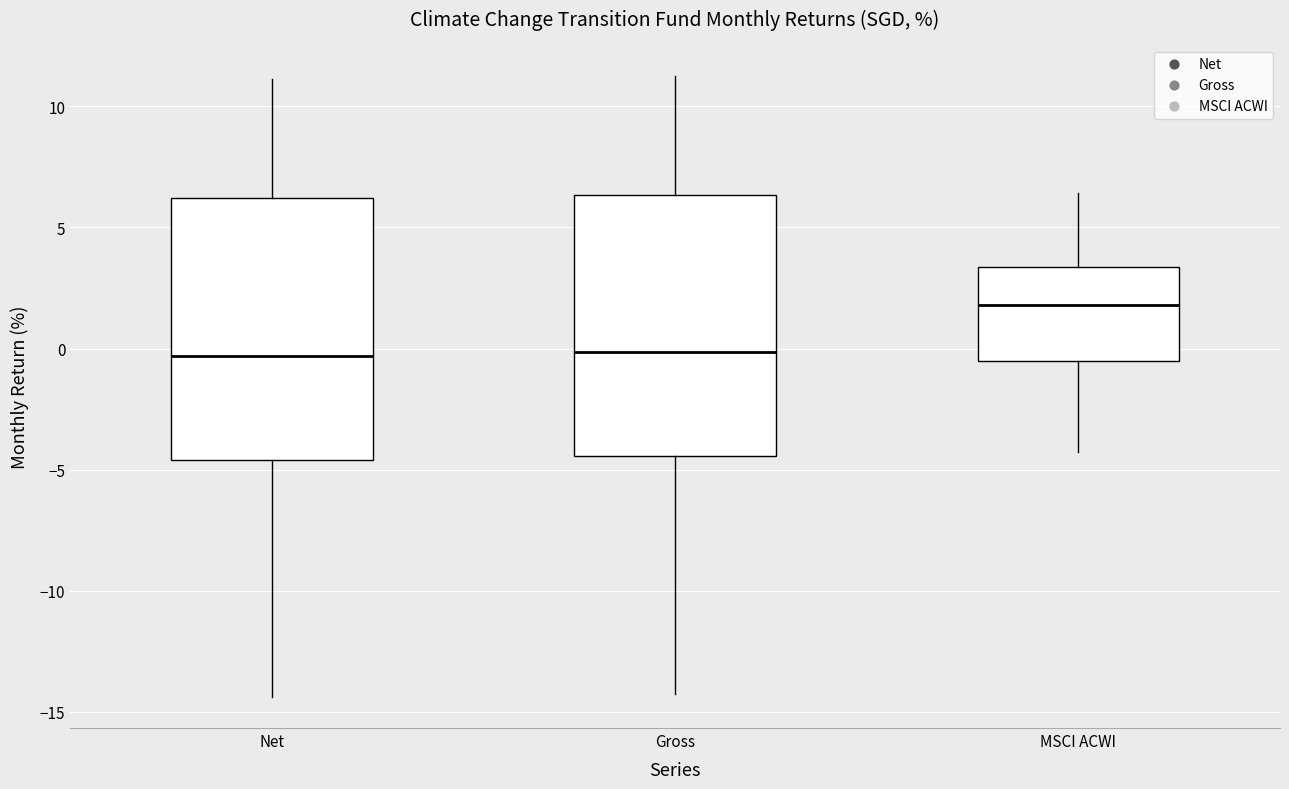

Reading left to right, transcribe this box plot: for each box, give where its median line is, the range the box spans, and where its two whiskers end, as read against the y-axis. The values are not printed on the chart, so give them approximately, as read against the axis.

Net: median -0.5, box -4.5 to 6.0, whiskers -14.5 to 11.0
Gross: median 0.0, box -4.5 to 6.5, whiskers -14.0 to 11.5
MSCI ACWI: median 2.0, box -0.5 to 3.5, whiskers -4.5 to 6.5